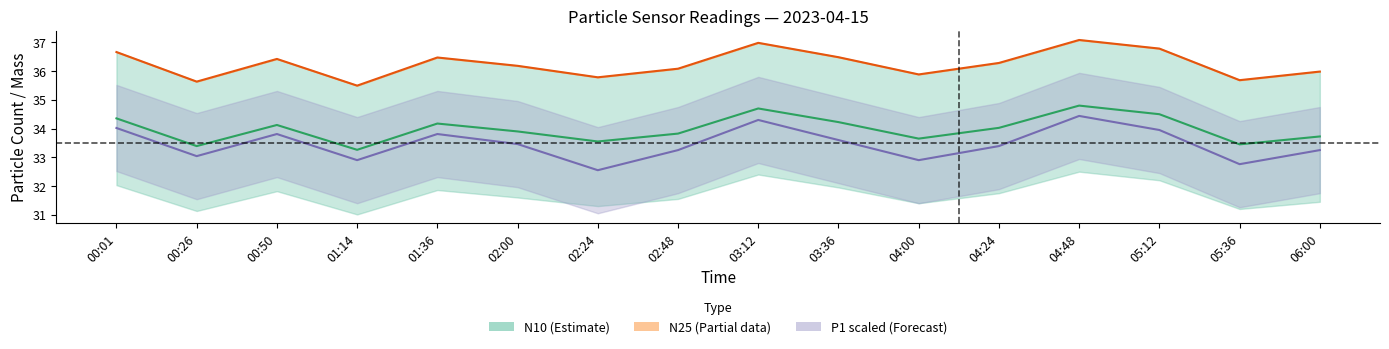

Which series changed the most between 00:01 and 01:36?

P1 (scaled)